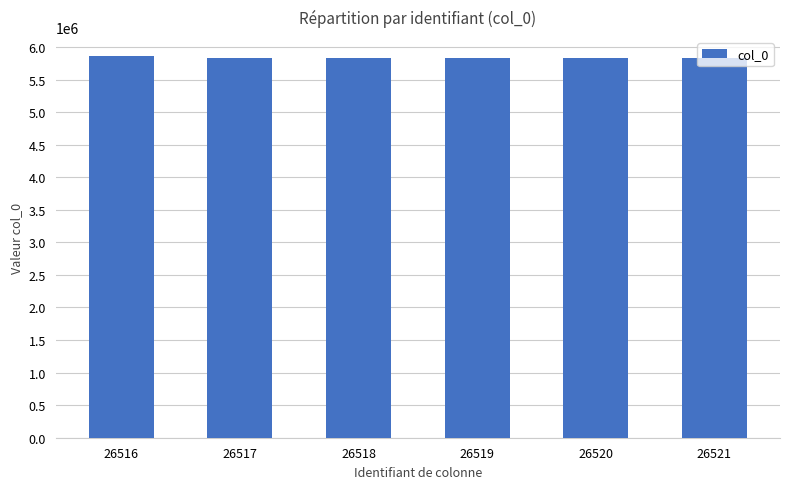

What is the change in value from 26519 to 26521?

+10